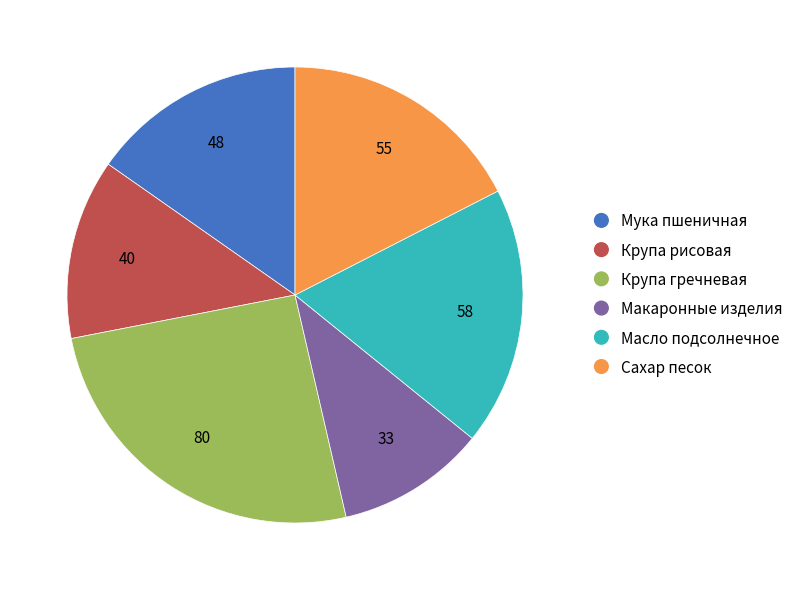

Which category has the biggest portion of the pie?

Крупа гречневая